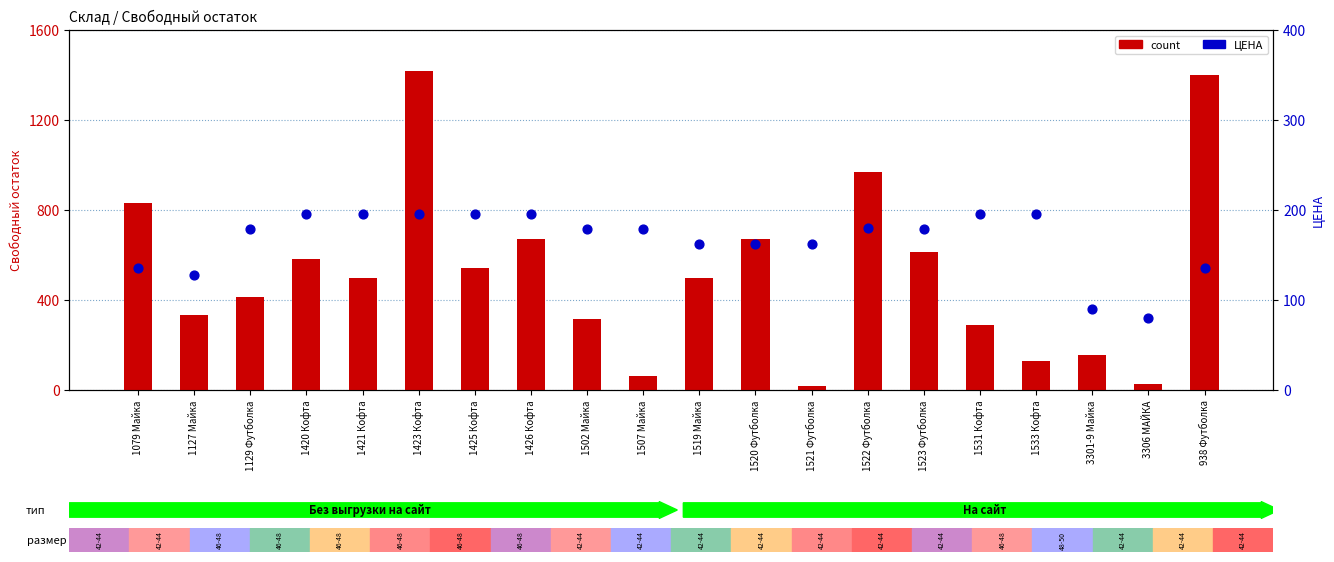

At how many categories does at least one series exceed 689?

4